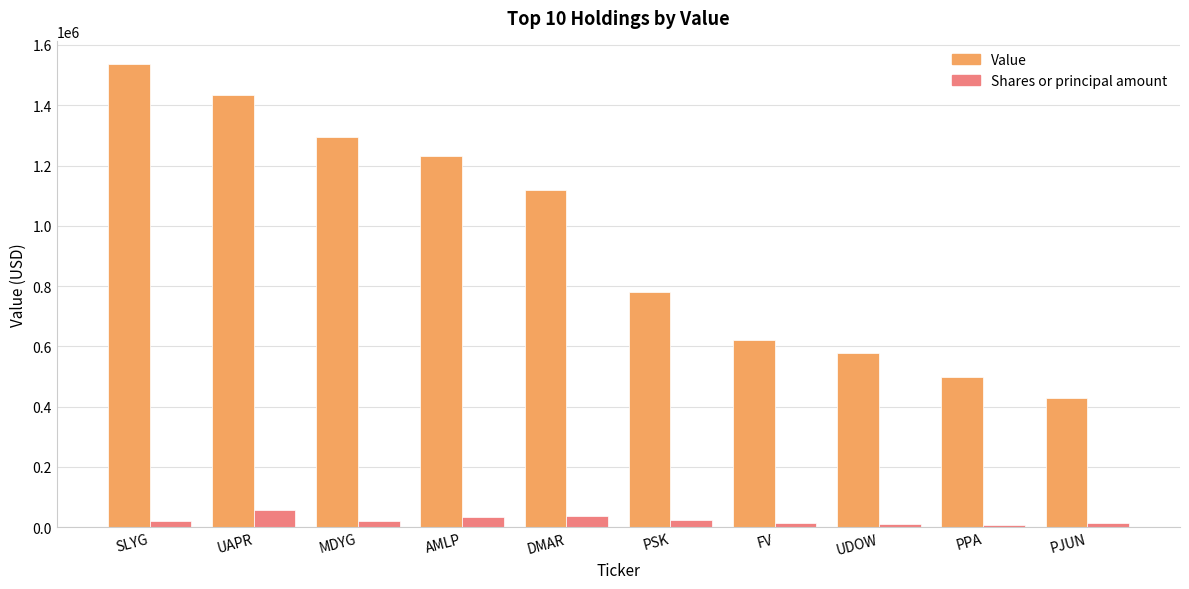

Which series changed the most between SLYG and AMLP?

Value